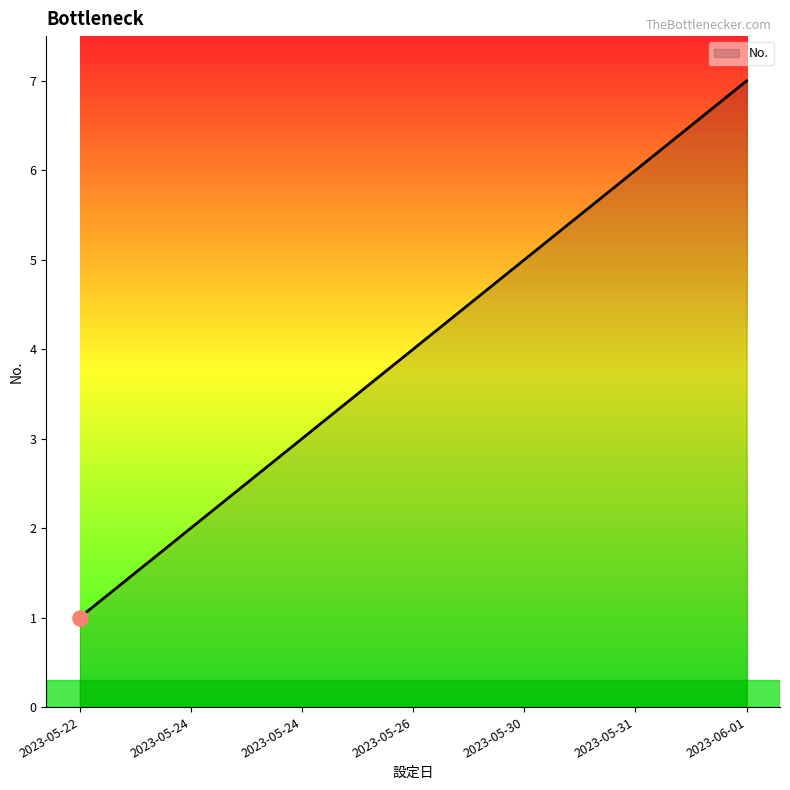

What is the ratio of the value at 2023-06-01 to the value at 2023-05-24?

2.3